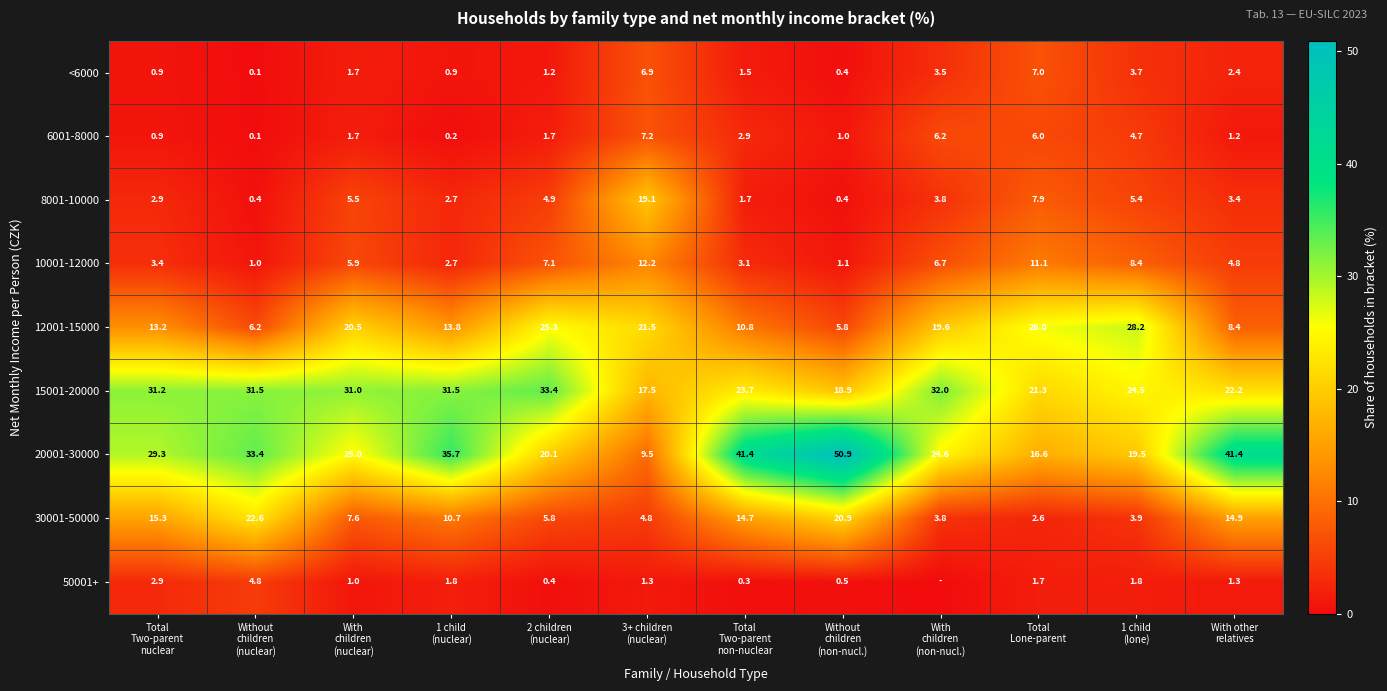

What is the difference between the maximum and second lowest values in the <6000 series?

6.6